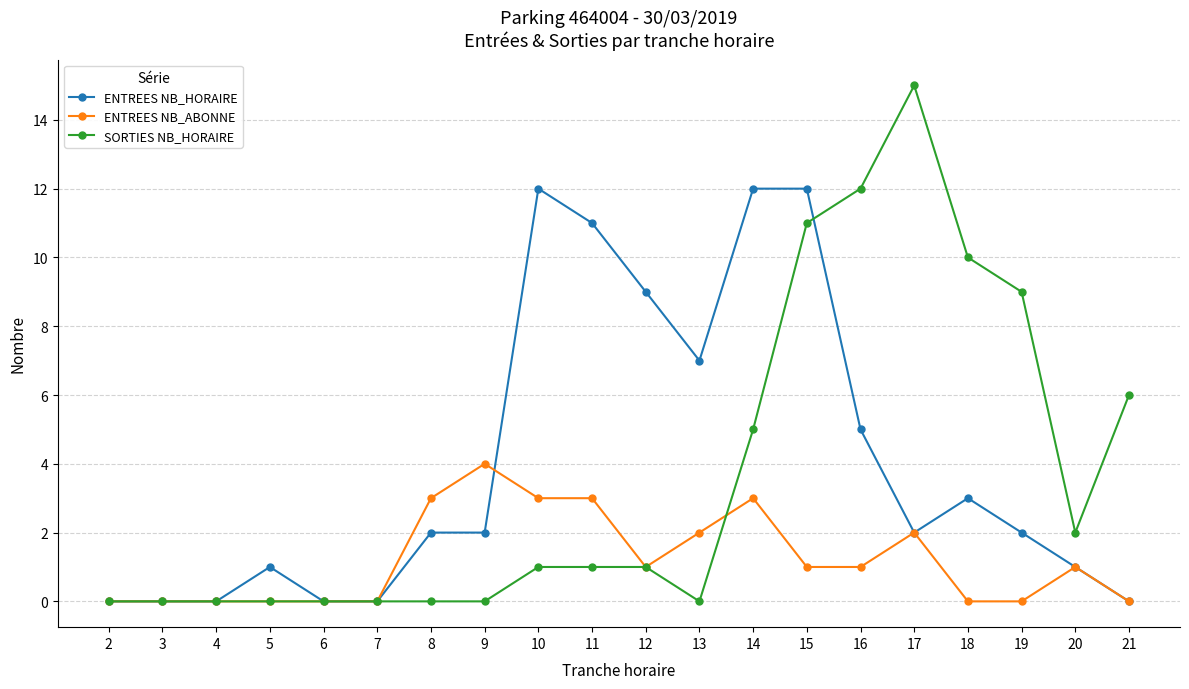

Reading left to right, transcribe all the data shown in this chart.

ENTREES NB_HORAIRE: 0	0	0	1	0	0	2	2	12	11	9	7	12	12	5	2	3	2	1	0
ENTREES NB_ABONNE: 0	0	0	0	0	0	3	4	3	3	1	2	3	1	1	2	0	0	1	0
SORTIES NB_HORAIRE: 0	0	0	0	0	0	0	0	1	1	1	0	5	11	12	15	10	9	2	6